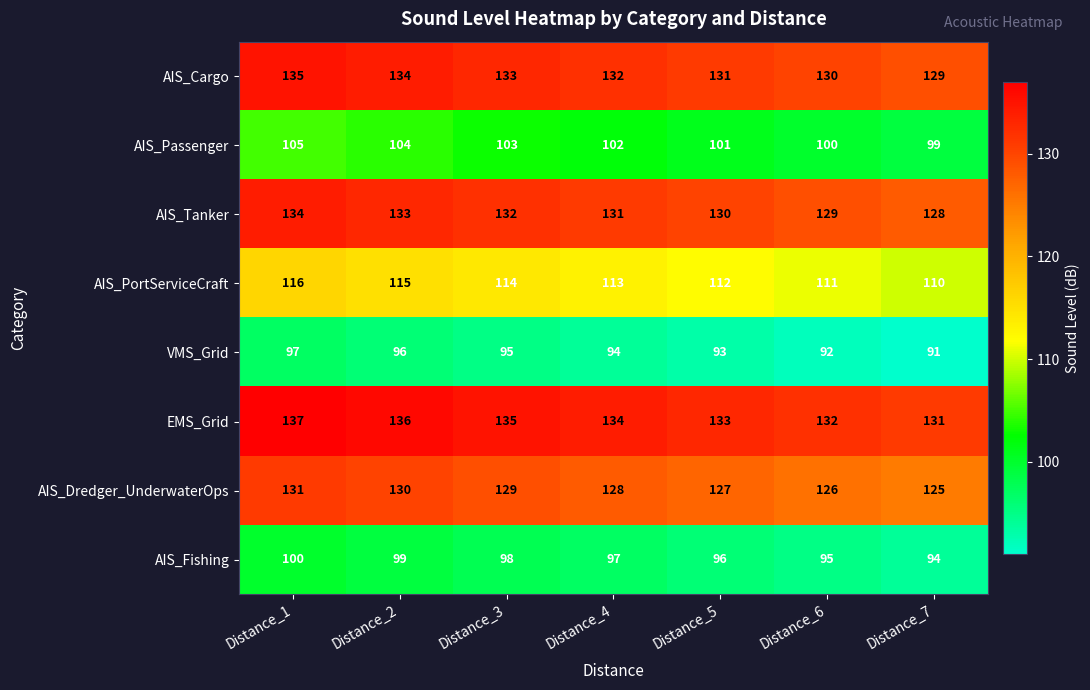

List the series in order of their peak value, highest first.

EMS_Grid, AIS_Cargo, AIS_Tanker, AIS_Dredger_UnderwaterOps, AIS_PortServiceCraft, AIS_Passenger, AIS_Fishing, VMS_Grid